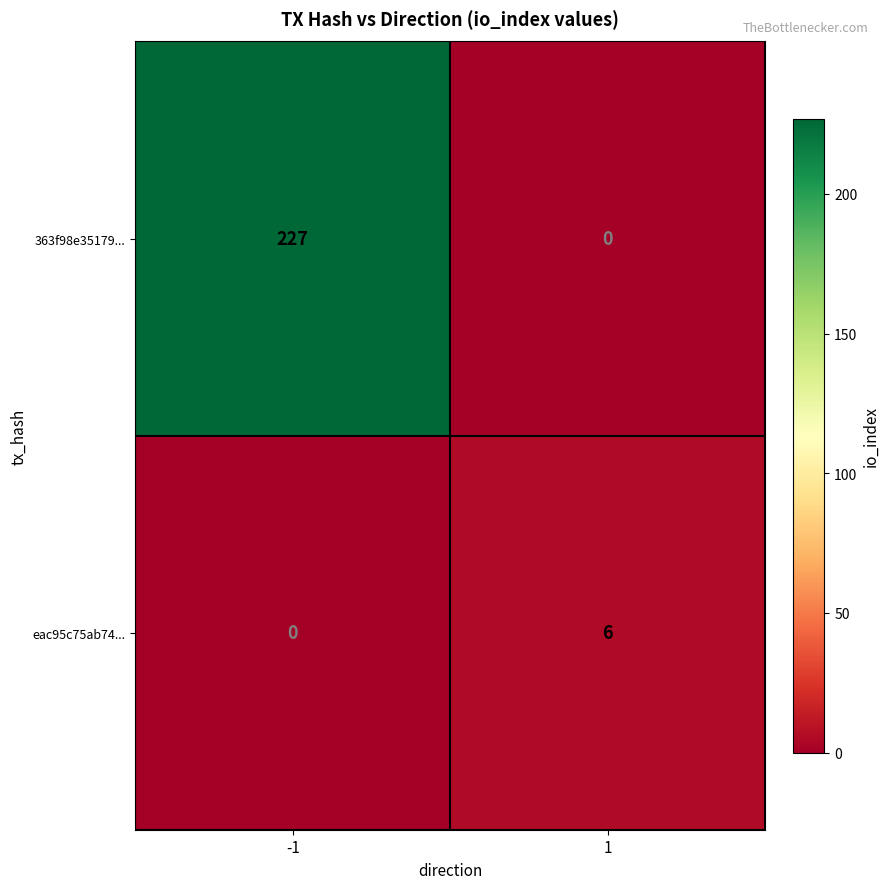

Reading left to right, extract all data points from this chart.

363f98e35179...: 227	0
eac95c75ab74...: 0	6